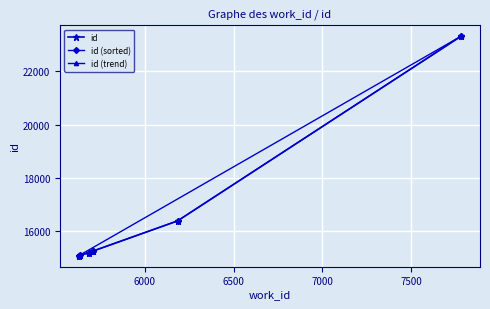

List the labels in order of value, smallest first.

5629, 5635, 5683, 5705, 5705, 6184, 7782